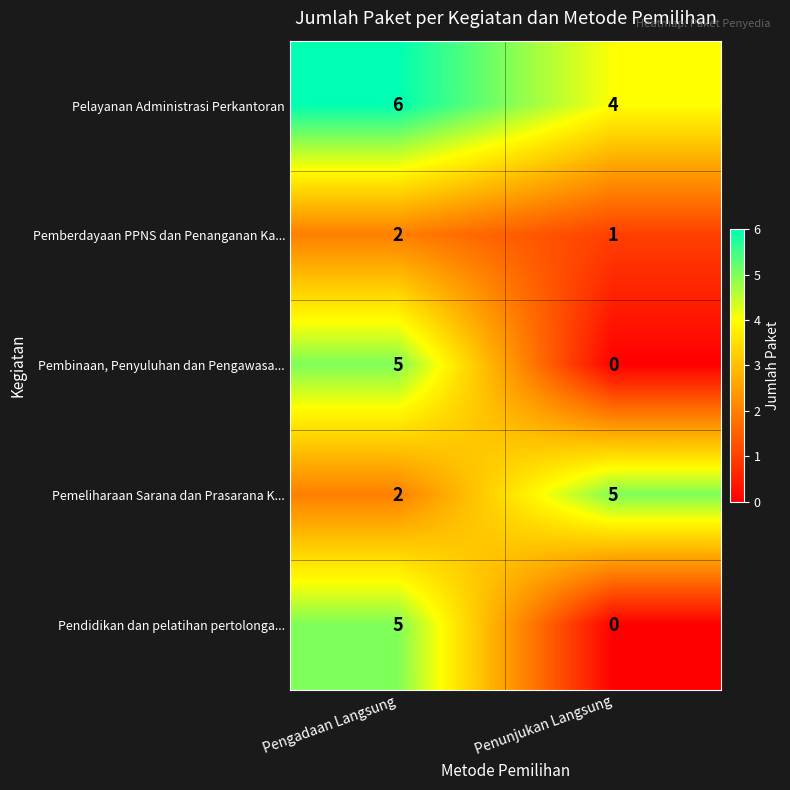

What is the total value across all series at Pengadaan Langsung?

20